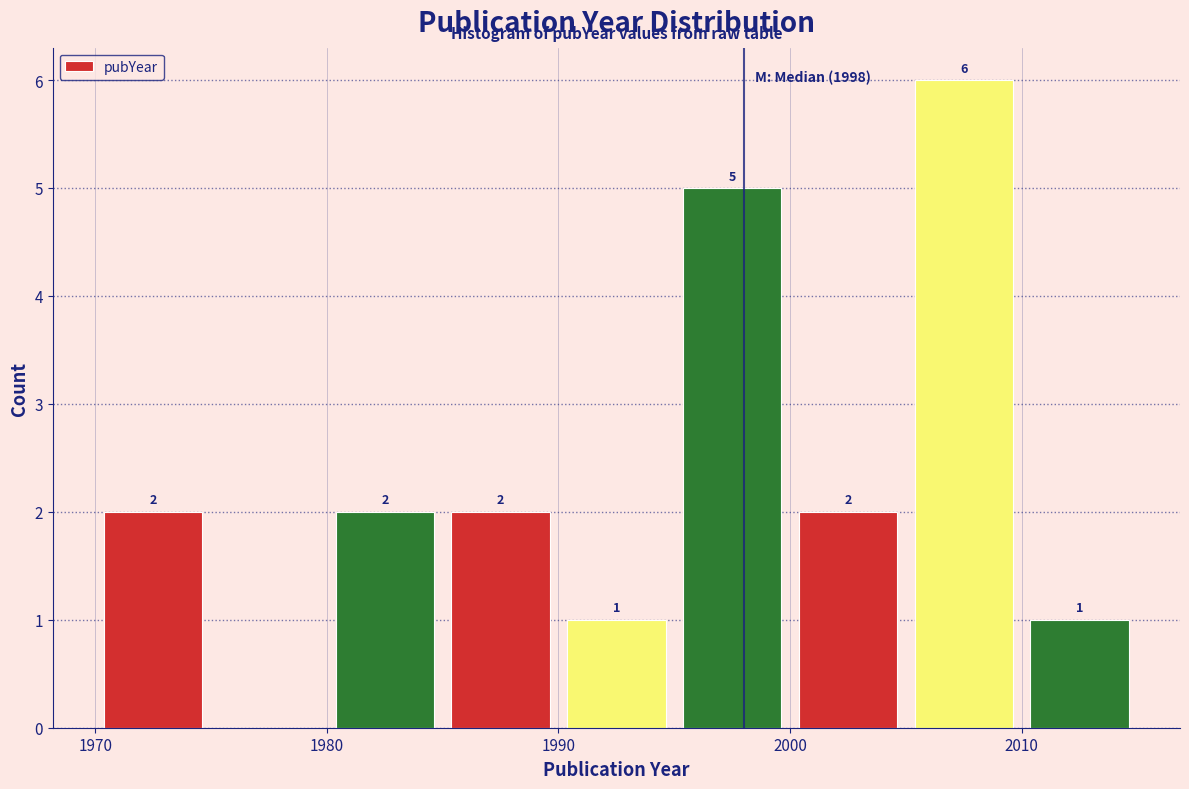

Over which range of the x-axis is the bar tallest?

2005 to 2010